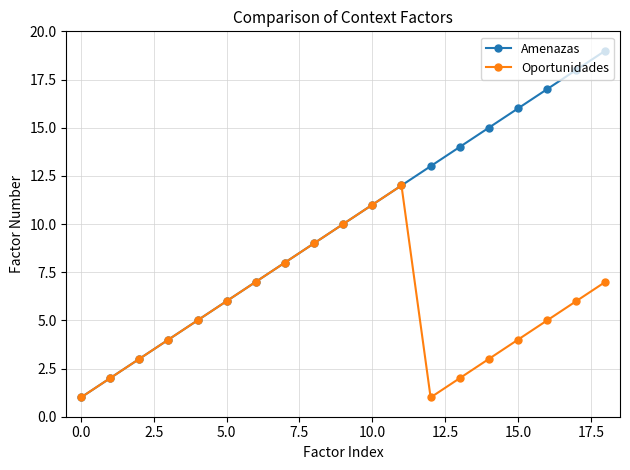

Is this an area chart (filled region under the line)?

No